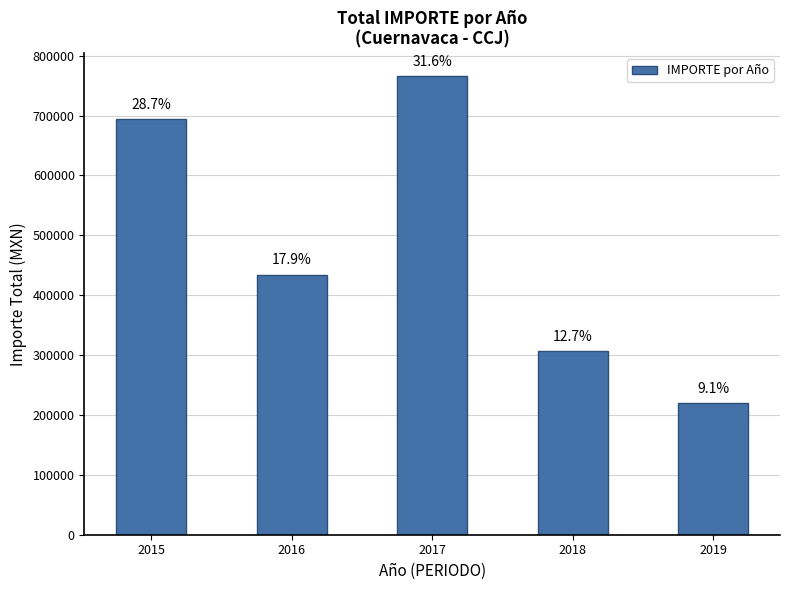

Does the chart contain any negative values?

No